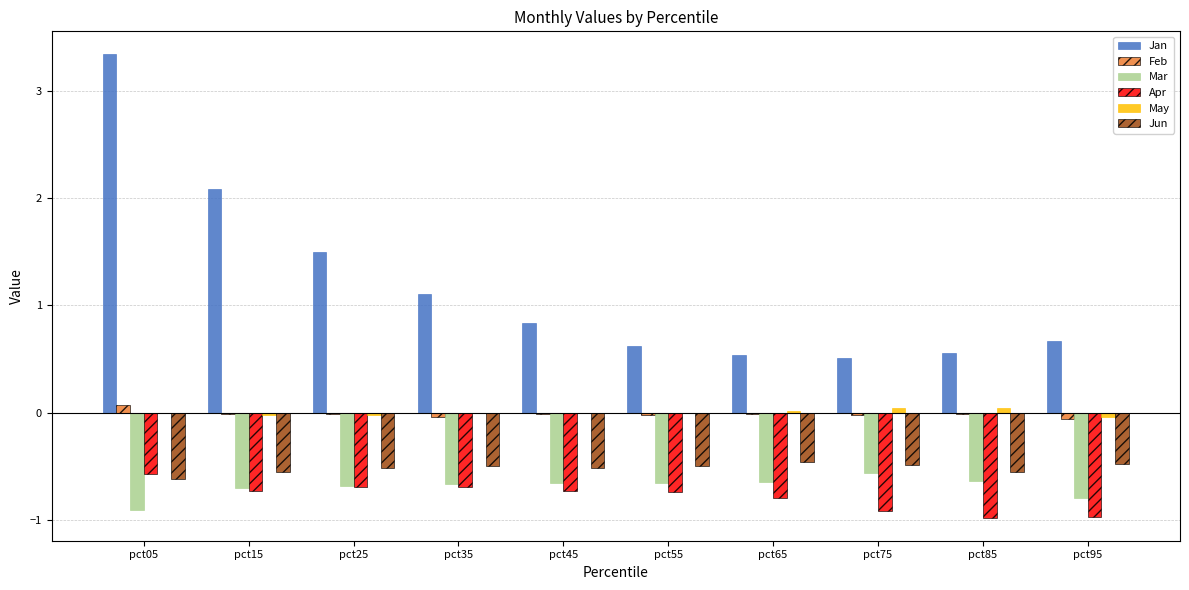

Which series has the largest total across all categories?

Jan